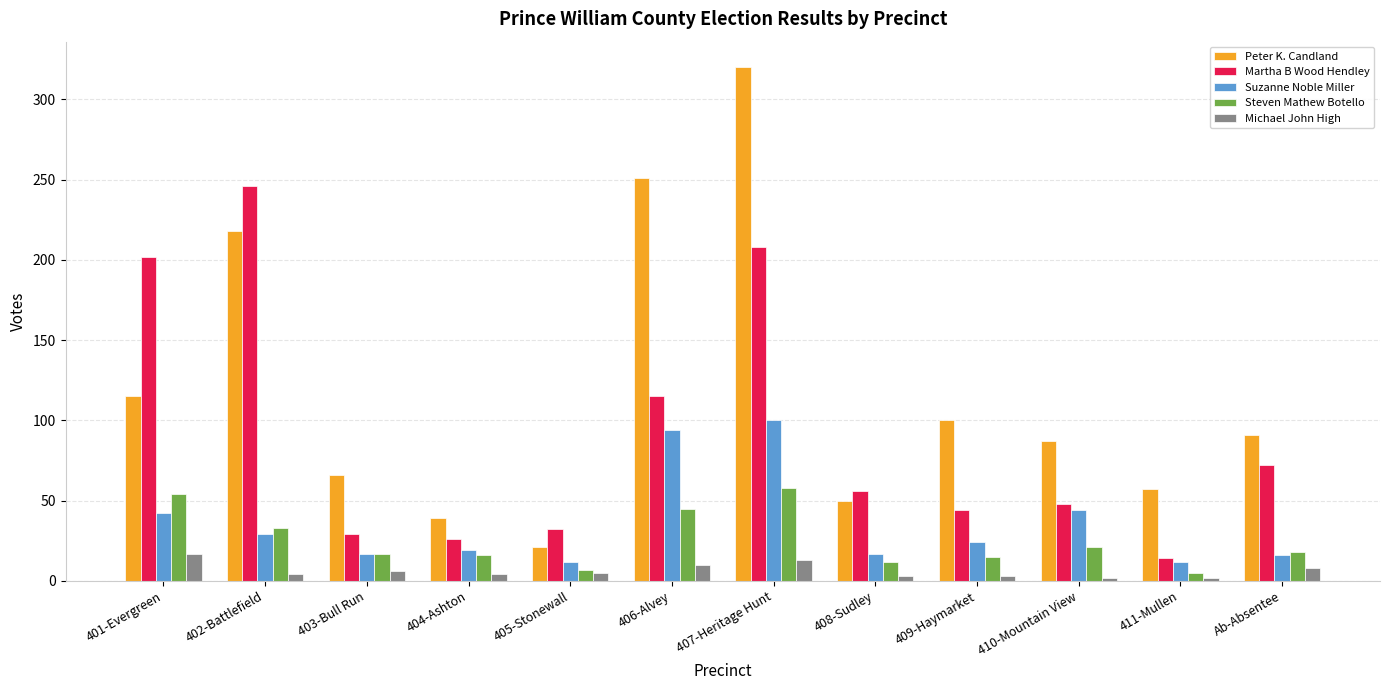

What is the greatest value displayed?

320